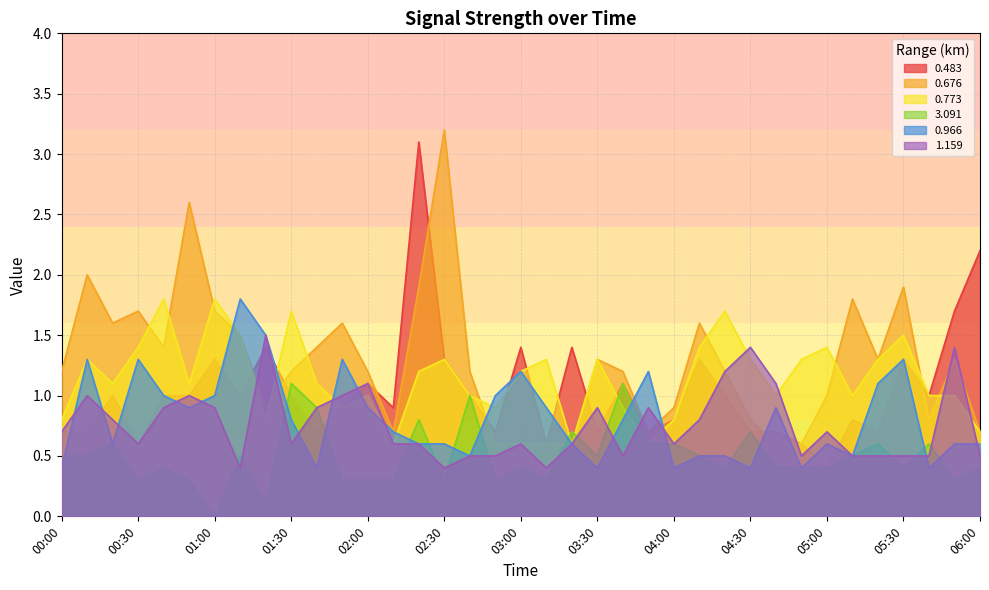

What is the spread (max minus min) of values at 03:50?

0.6